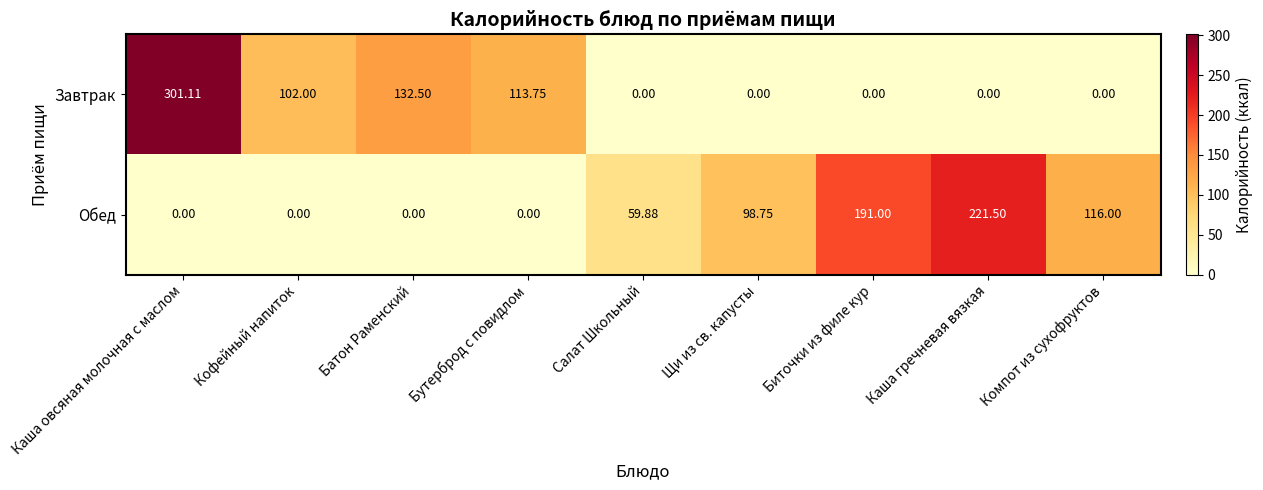

What is the total value across all series at Каша гречневая вязкая?

221.5